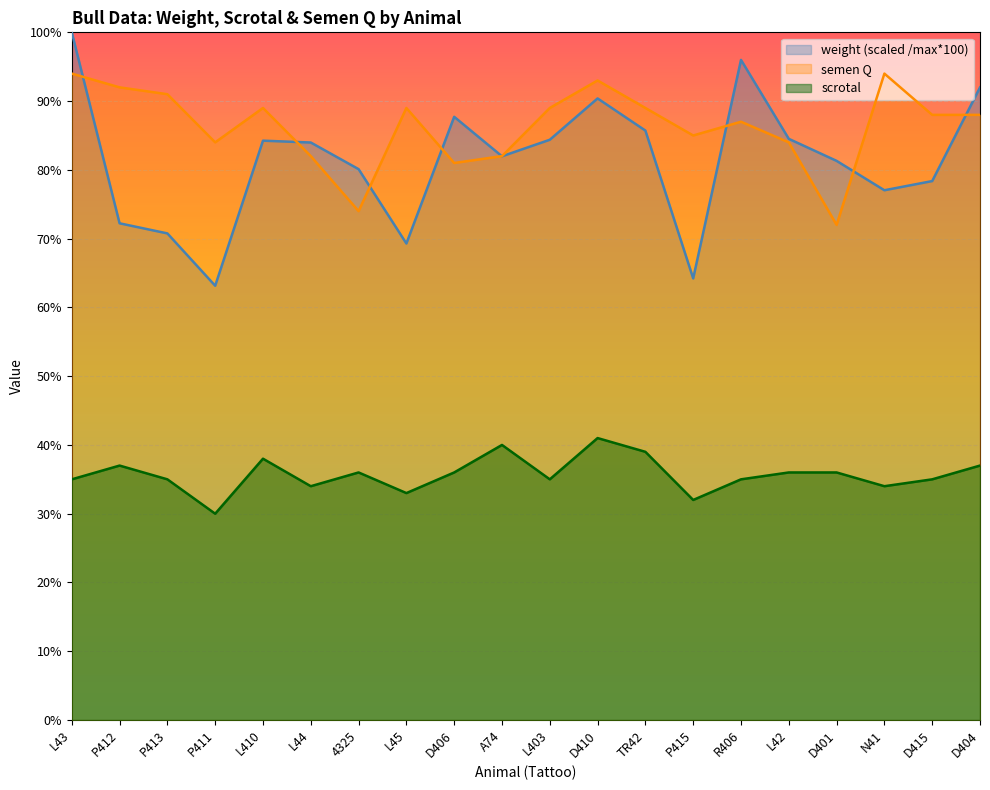

In semen Q, how many points are higher than both neighbors (excluding endpoints)?

5